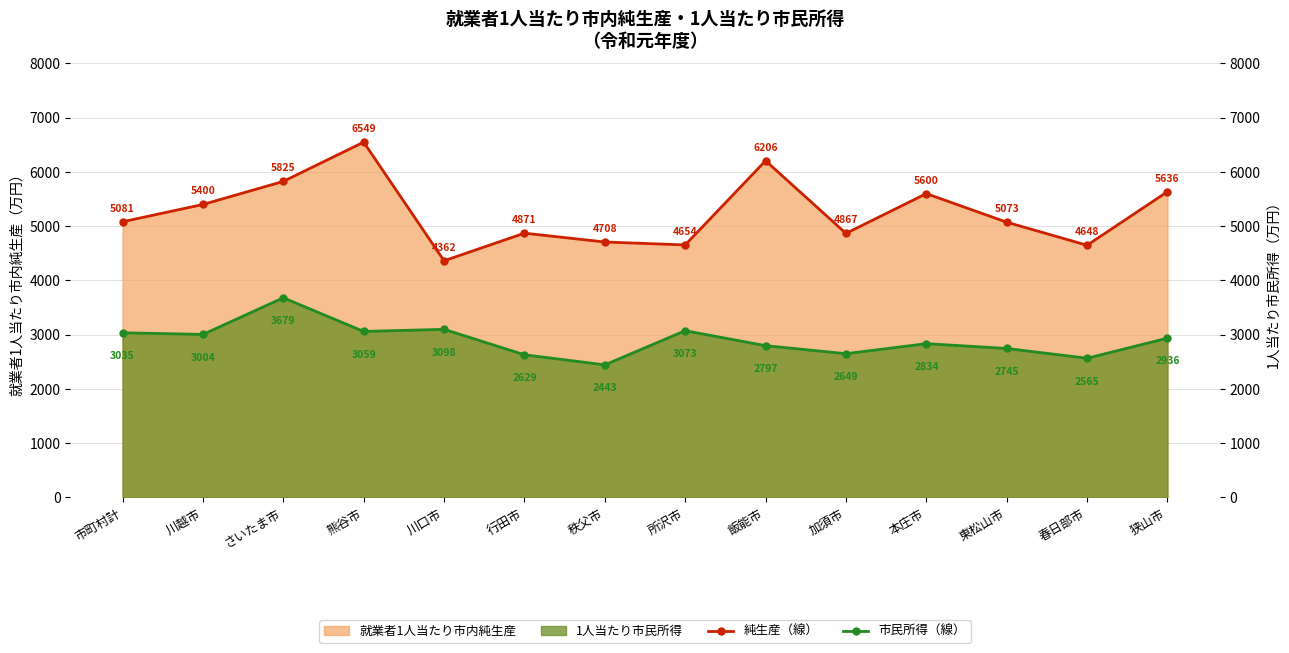

At 加須市, list the series in order from largest to smallest.

就業者1人当たり市内純生産（線）, 1人当たり市民所得（線）